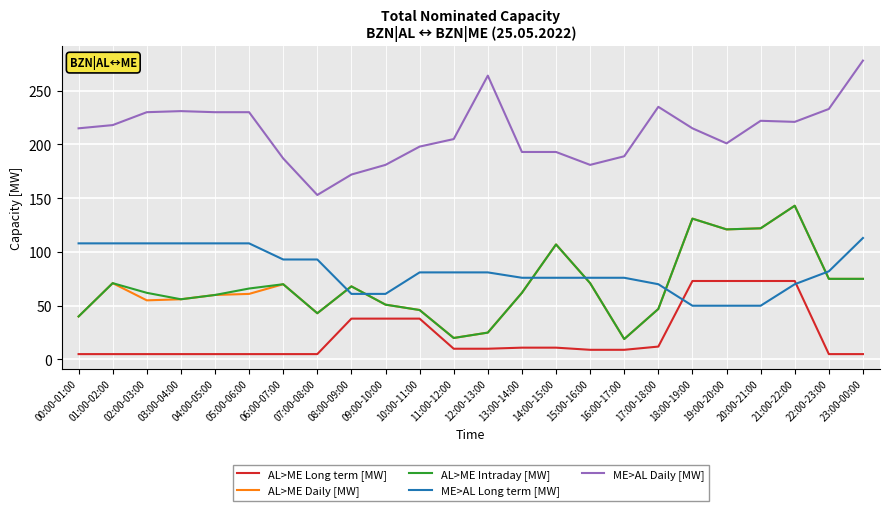

What is the difference between the highest and lowest values at 14:00-15:00?

182